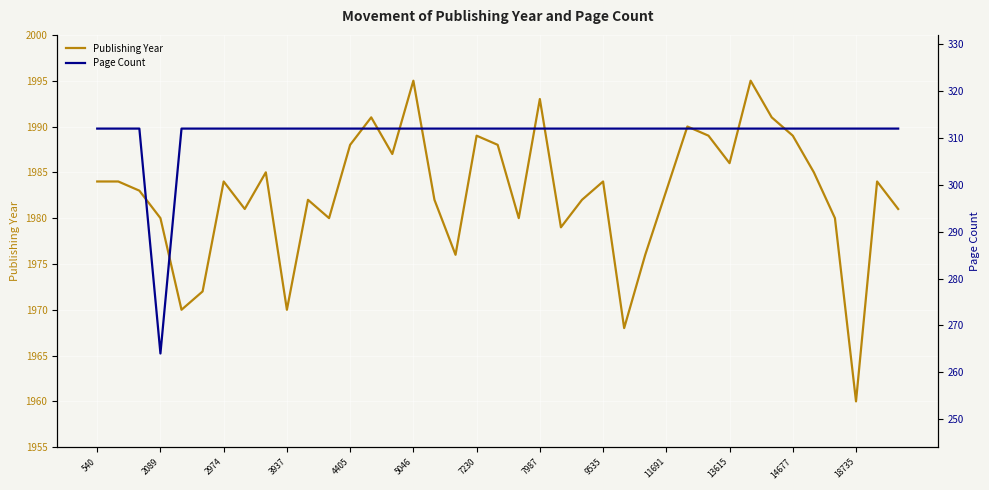

What is the sum of all Page Count values?

12120